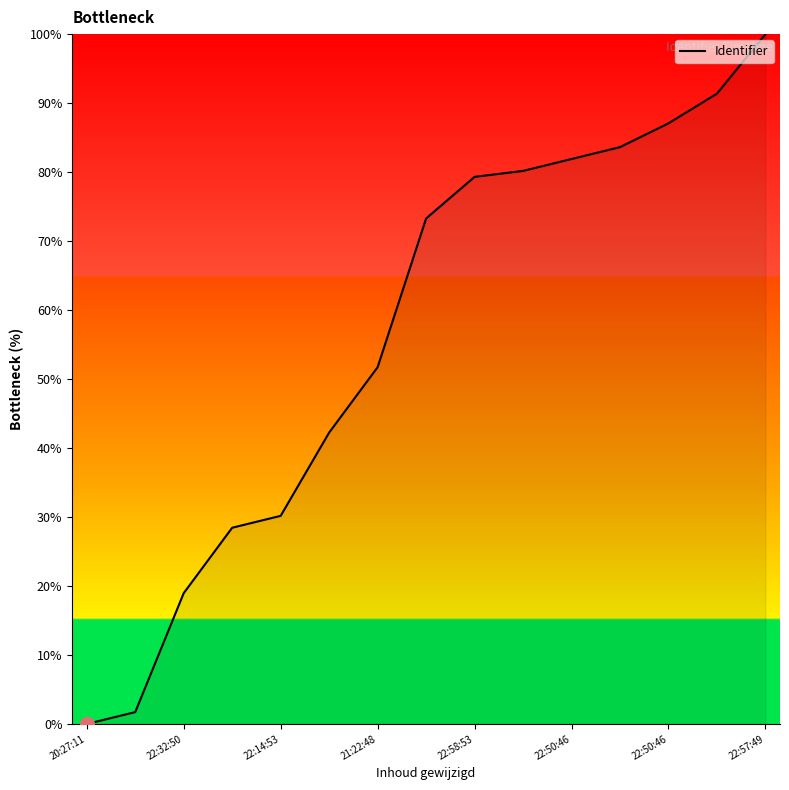

What is the difference between the maximum and minimum values?

100.0